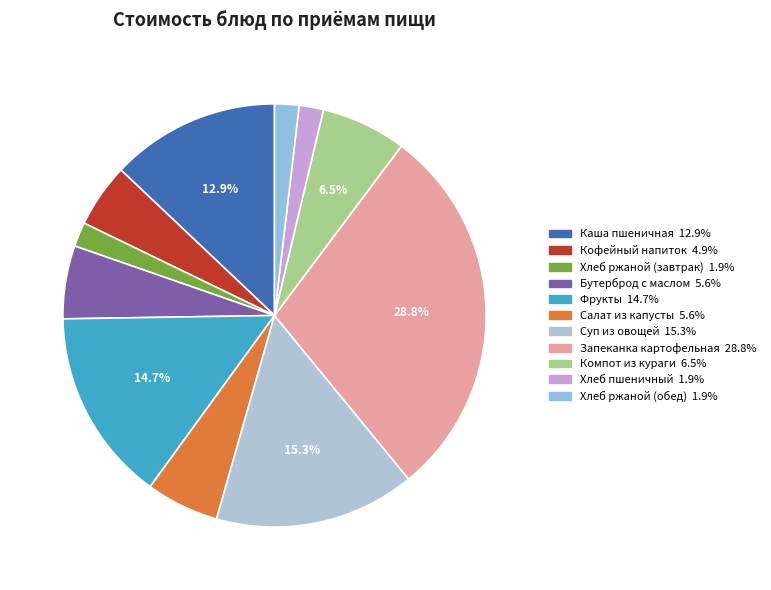

To the nearest percent, what percentage of the pie is Хлеб пшеничный?

2%